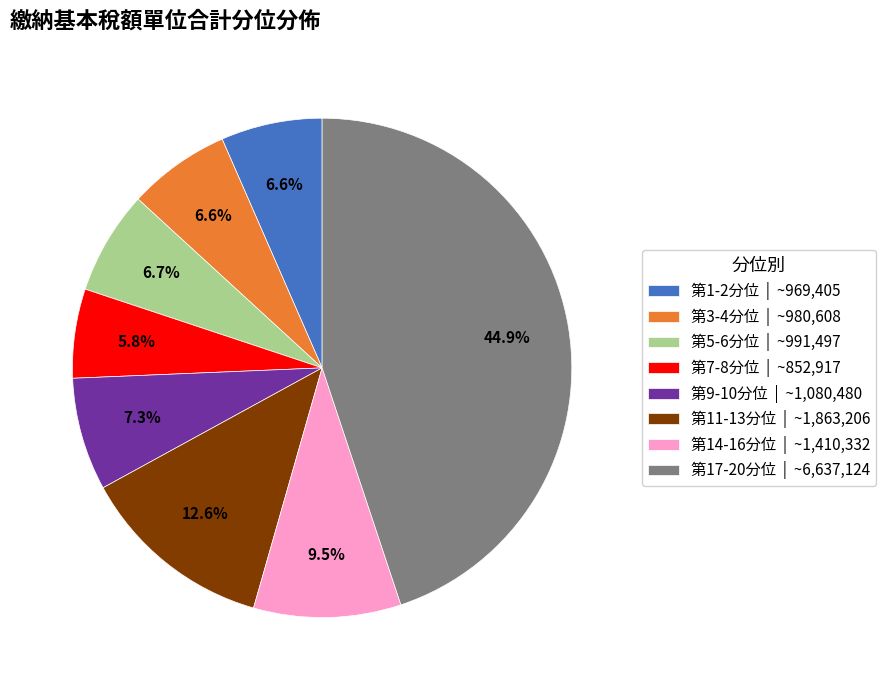

What percentage is NOT represented by 第11-13分位 | ~1,863,206?

87.4%